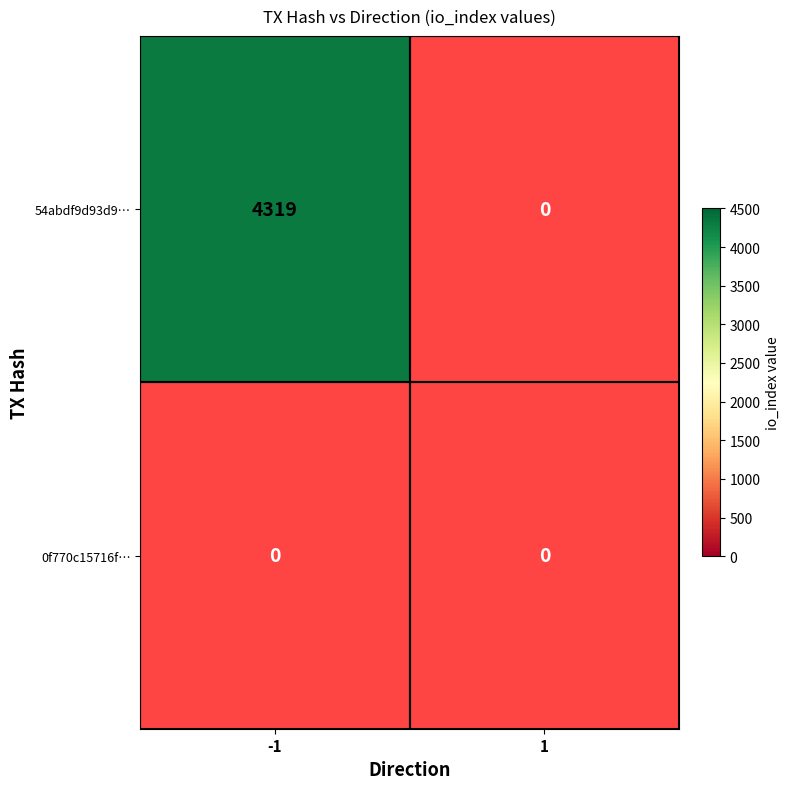

At which category does the chart reach its peak across all series?

-1